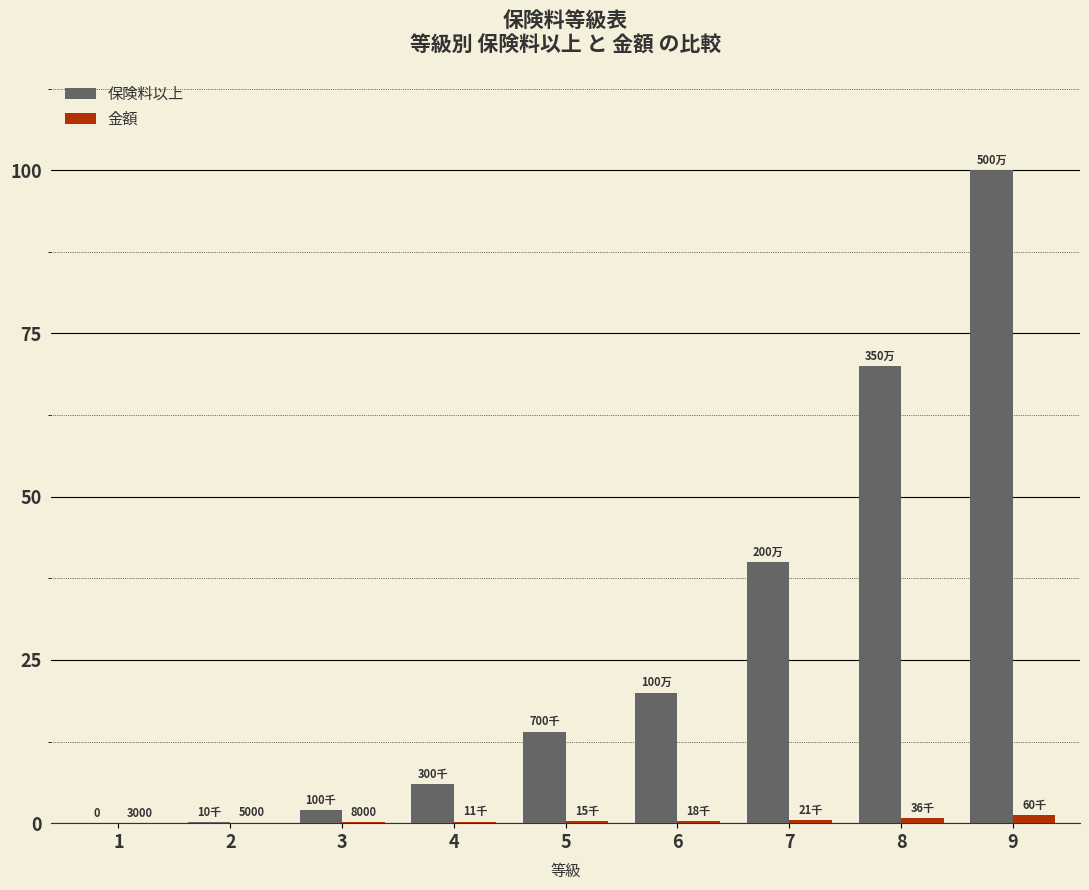

What is the total value across all series at 5?

14.3